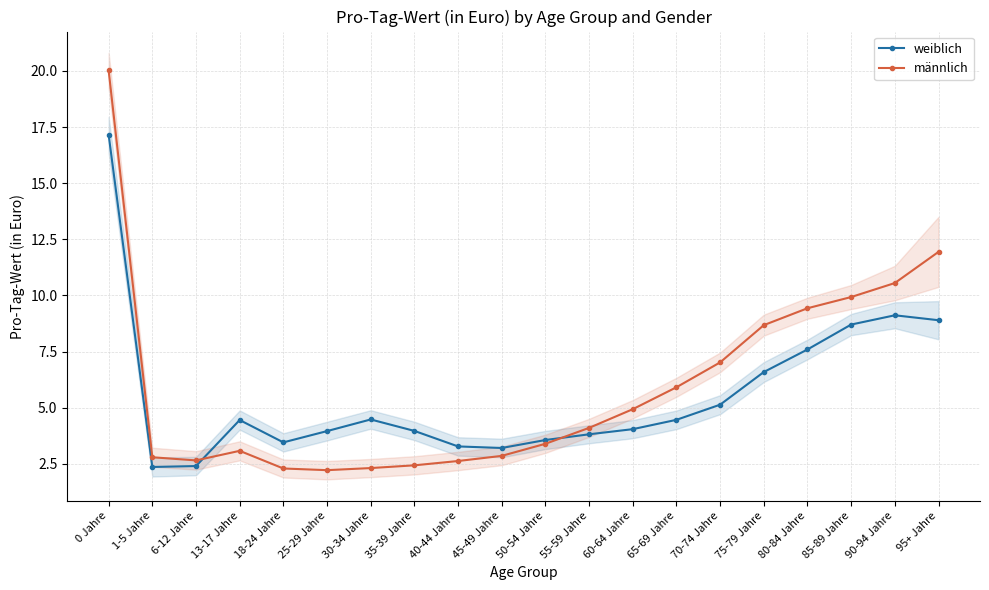

At which category does weiblich reach its first local valley?

1-5 Jahre